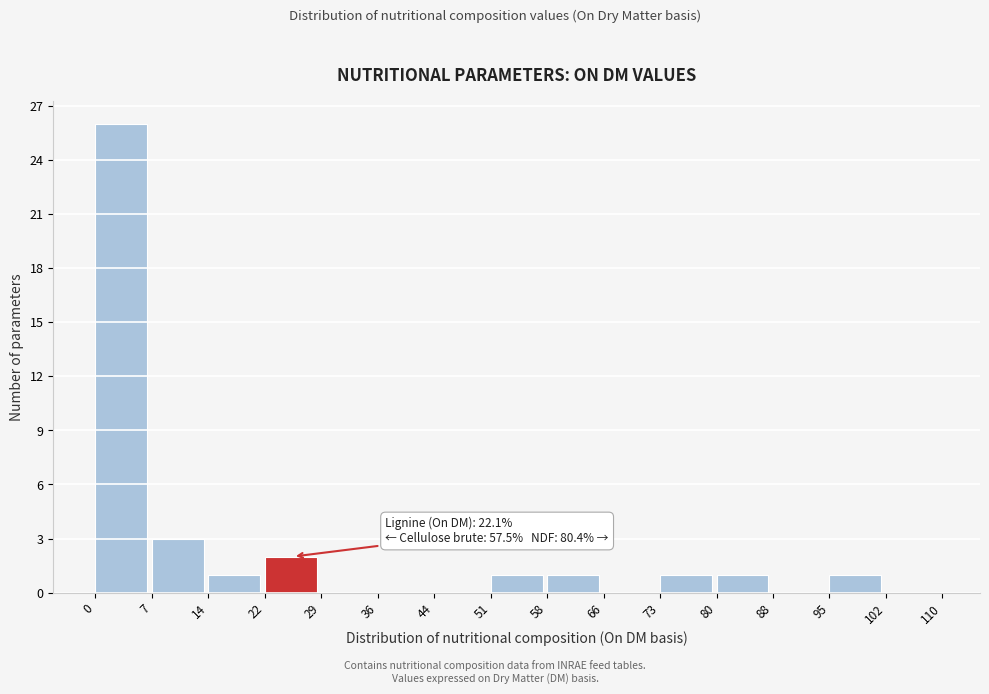

Which range on the x-axis has the tallest bar?

0 to 7